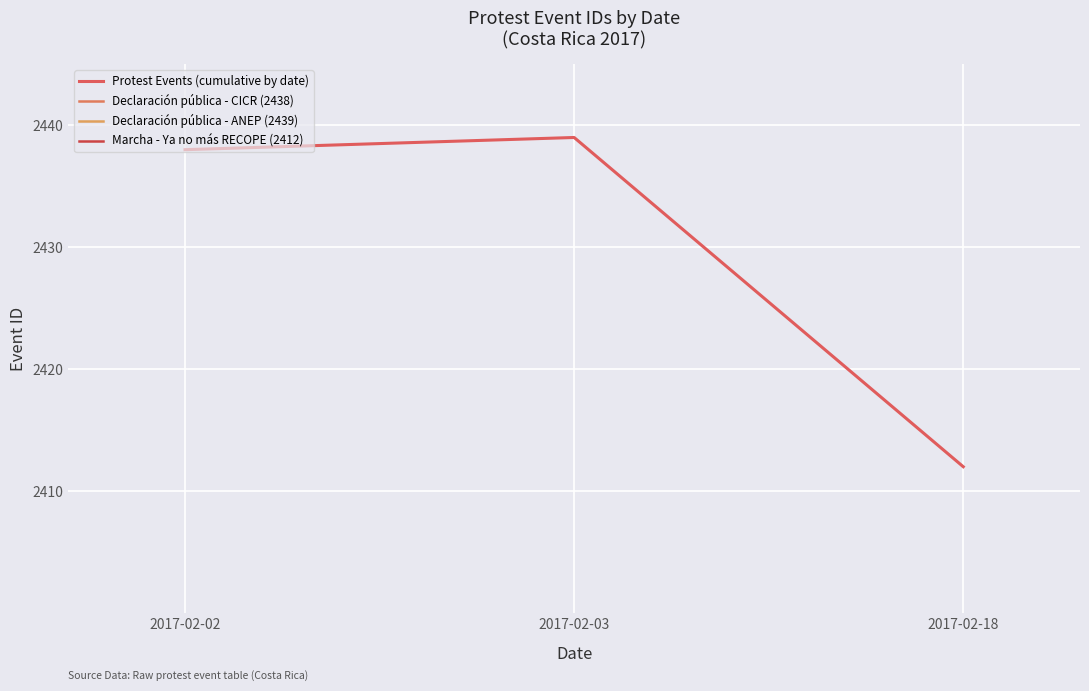

At which label does the data first exceed 2438?

2017-02-03